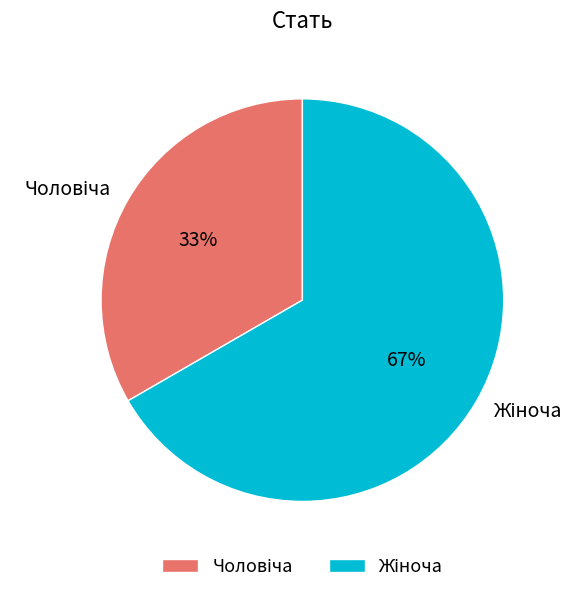

Does any single category account for the majority?

Yes